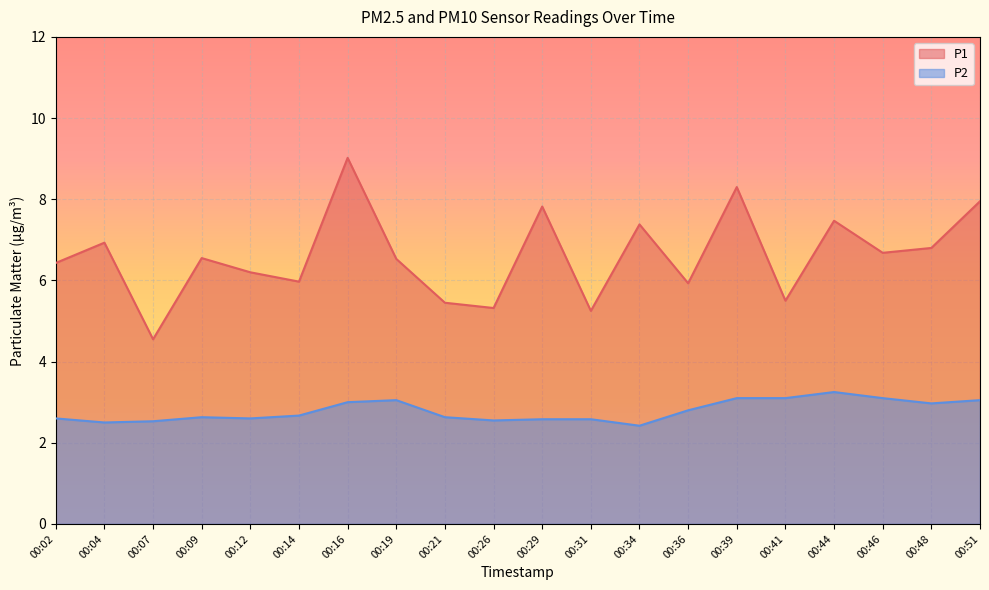

Reading left to right, transcribe all the data shown in this chart.

P1: 00:02=6.4	00:04=6.9	00:07=4.5	00:09=6.5	00:12=6.2	00:14=6.0	00:16=9.0	00:19=6.5	00:21=5.5	00:26=5.3	00:29=7.8	00:31=5.2	00:34=7.4	00:36=5.9	00:39=8.3	00:41=5.5	00:44=7.5	00:46=6.7	00:48=6.8	00:51=8.0
P2: 00:02=2.6	00:04=2.5	00:07=2.5	00:09=2.6	00:12=2.6	00:14=2.7	00:16=3.0	00:19=3.0	00:21=2.6	00:26=2.5	00:29=2.6	00:31=2.6	00:34=2.4	00:36=2.8	00:39=3.1	00:41=3.1	00:44=3.2	00:46=3.1	00:48=3.0	00:51=3.0